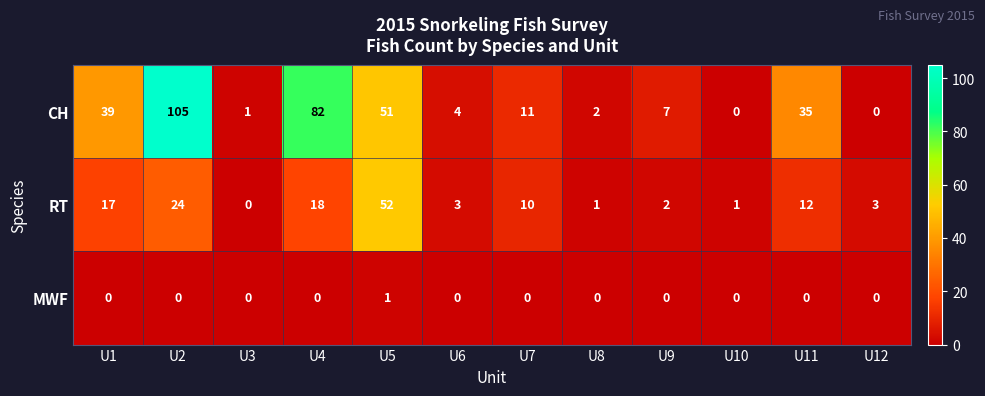

Where is CH nearest to the value 52?

U5